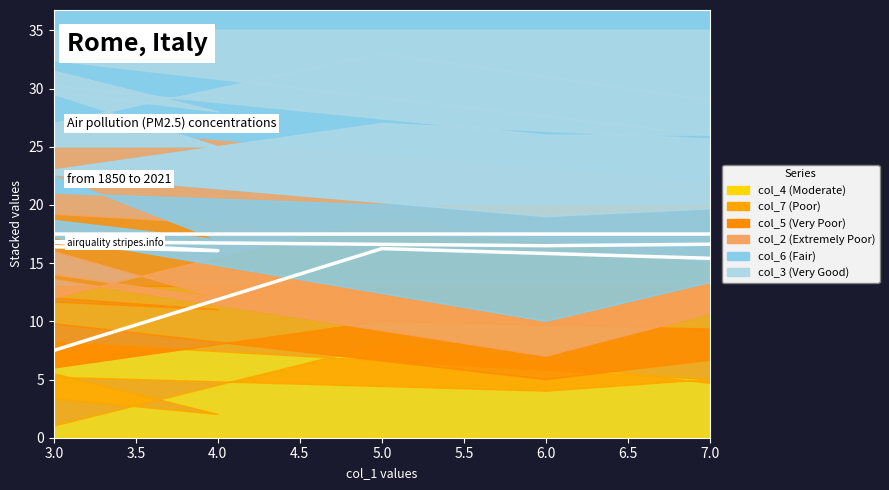

Which series has the widest spread of values?

col_4